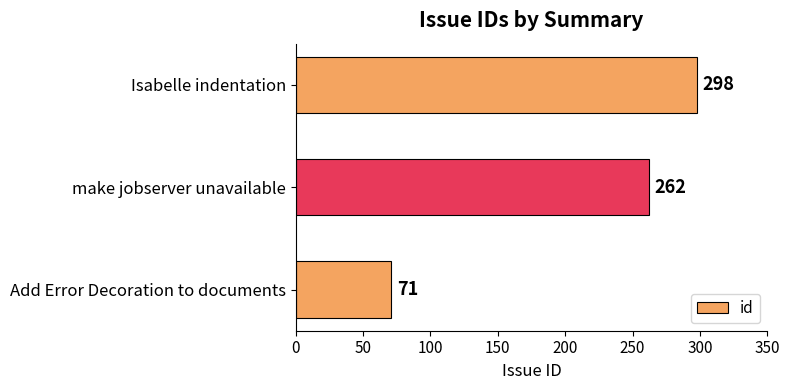

Is it true that the value at Add Error Decoration to documents is 15?

False